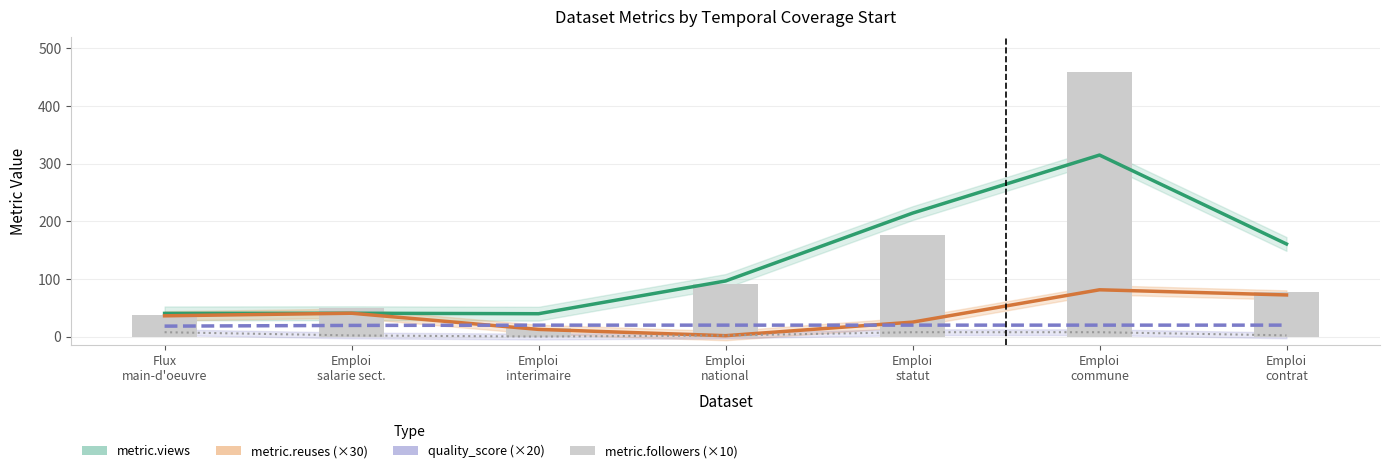

Is the value of metric.followers (×10) at Emploi
contrat greater than the value of quality_score (×20) at Emploi
salarie sect.?

No